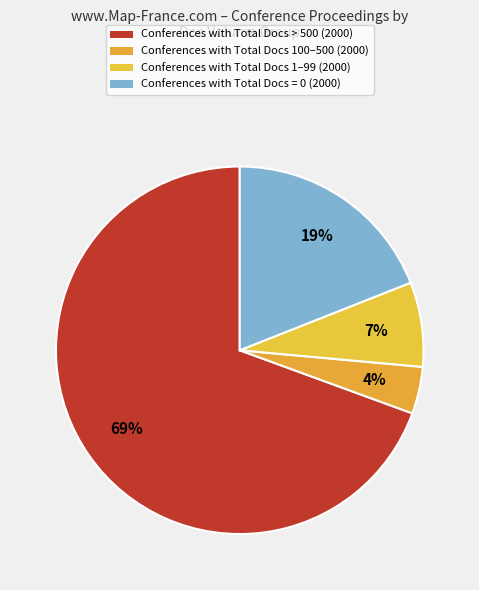

Is there any slice that represents more than half of the pie?

Yes